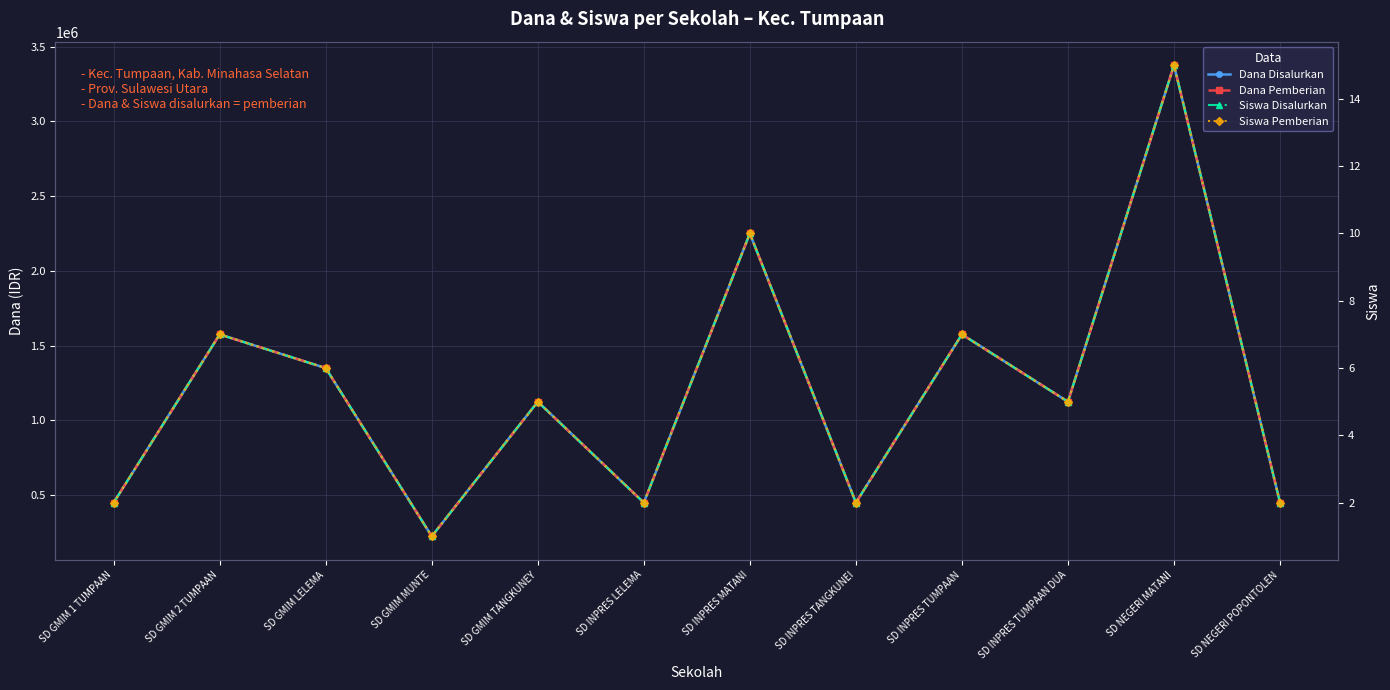

True or false: Siswa Disalurkan and Siswa Pemberian intersect in this chart.

False